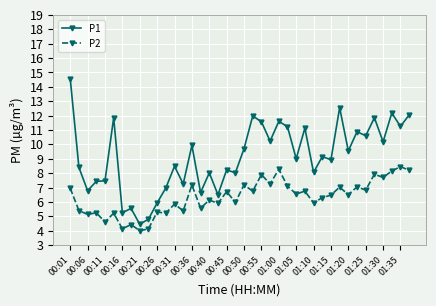

True or false: P1 and P2 intersect in this chart.

False